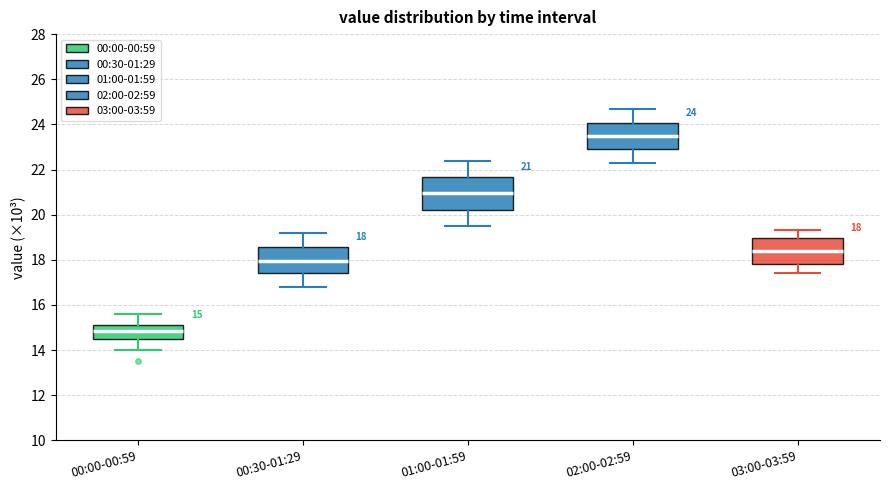

Comparing the boxes themselves (not the whiskers), which one is the tallest?

01:00-01:59